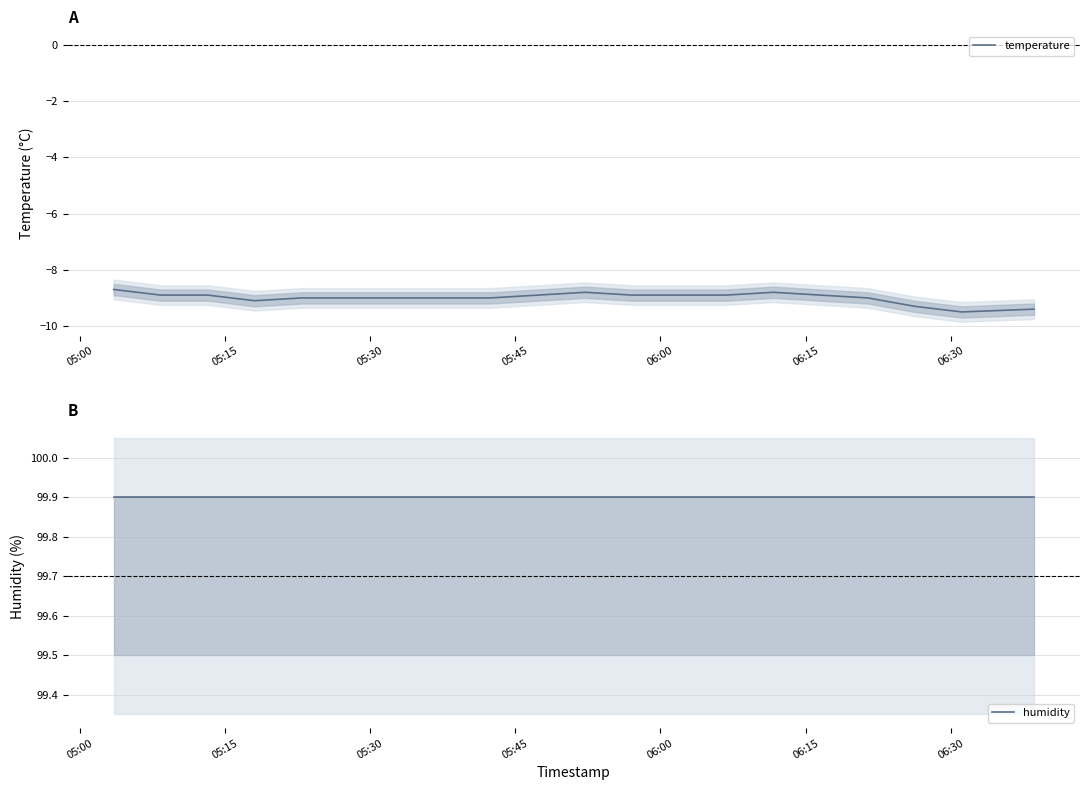

True or false: humidity and temperature cross at least once.

False